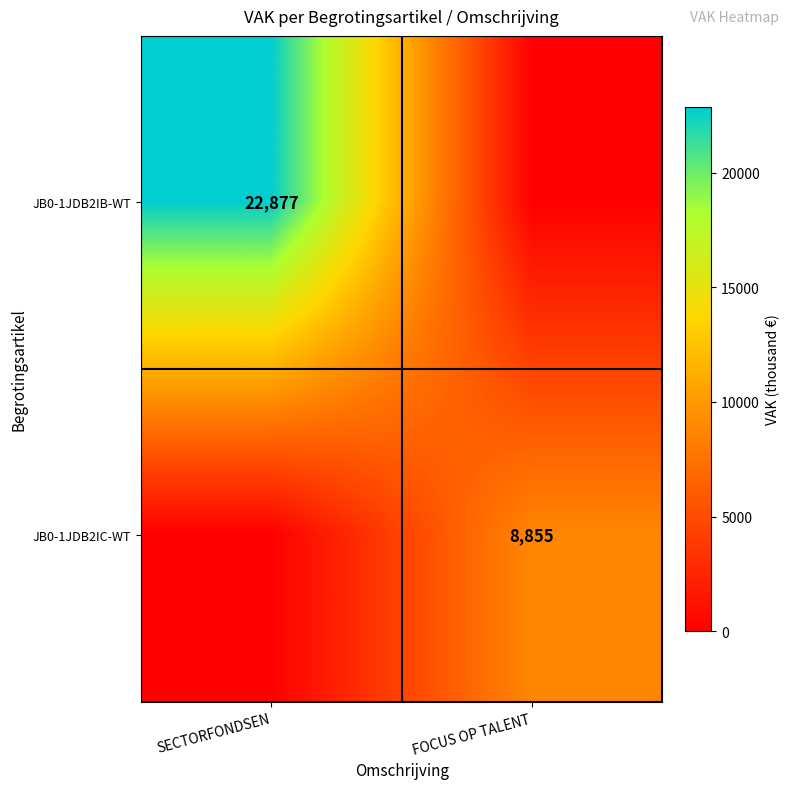

Between FOCUS OP TALENT and SECTORFONDSEN, which is larger?

SECTORFONDSEN